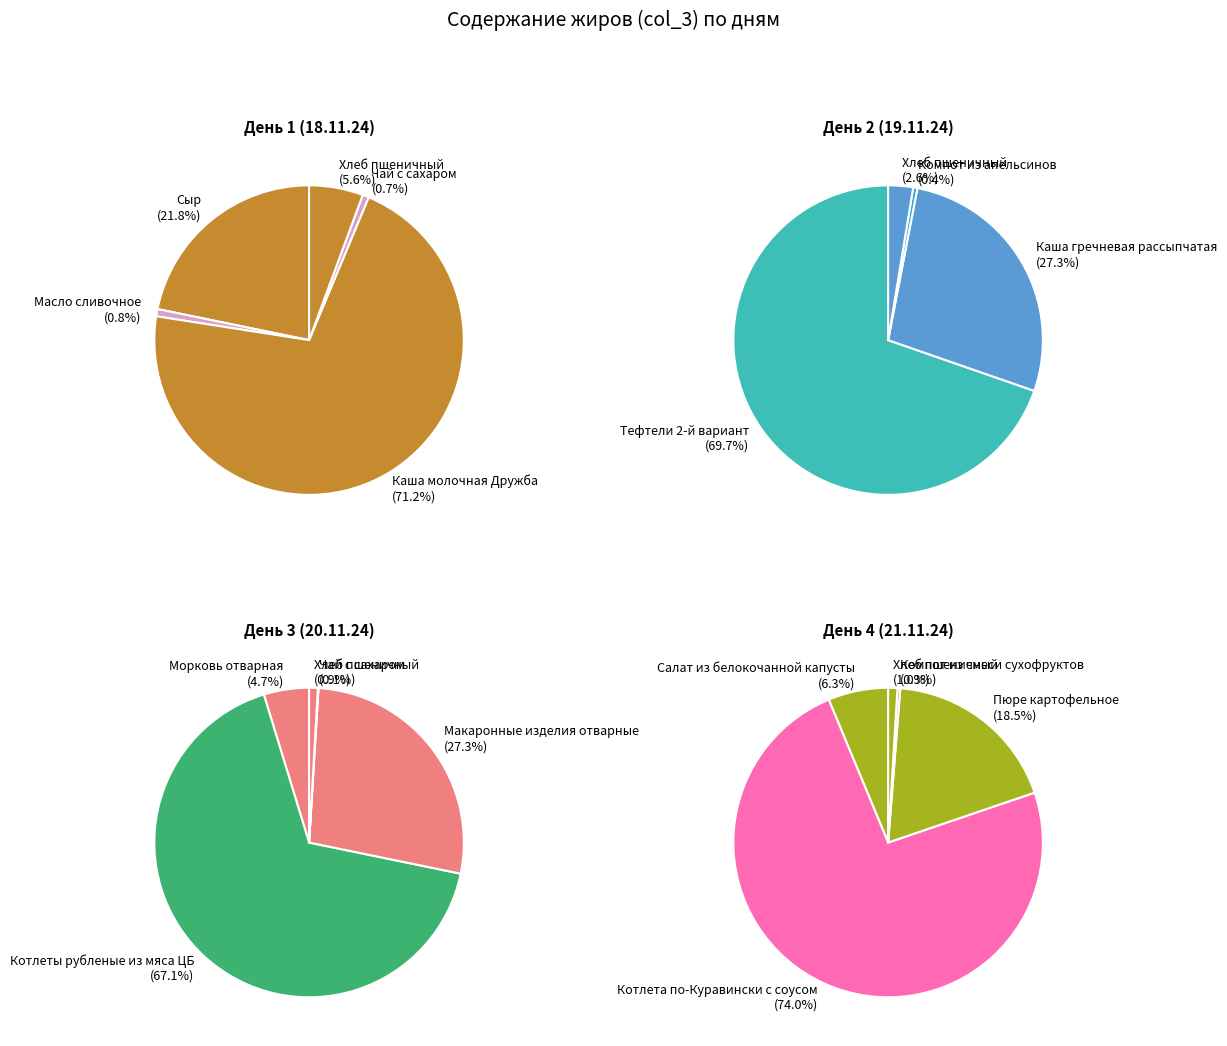

Combined, what portion of the pie is День 3 (20.11.24) and День 2 (19.11.24)?

71.9%